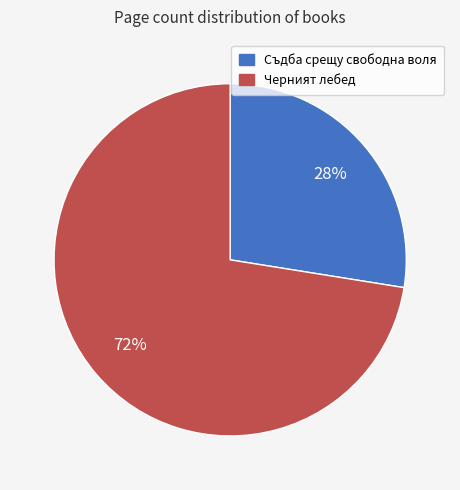

To the nearest percent, what is the average slice percentage?

50%